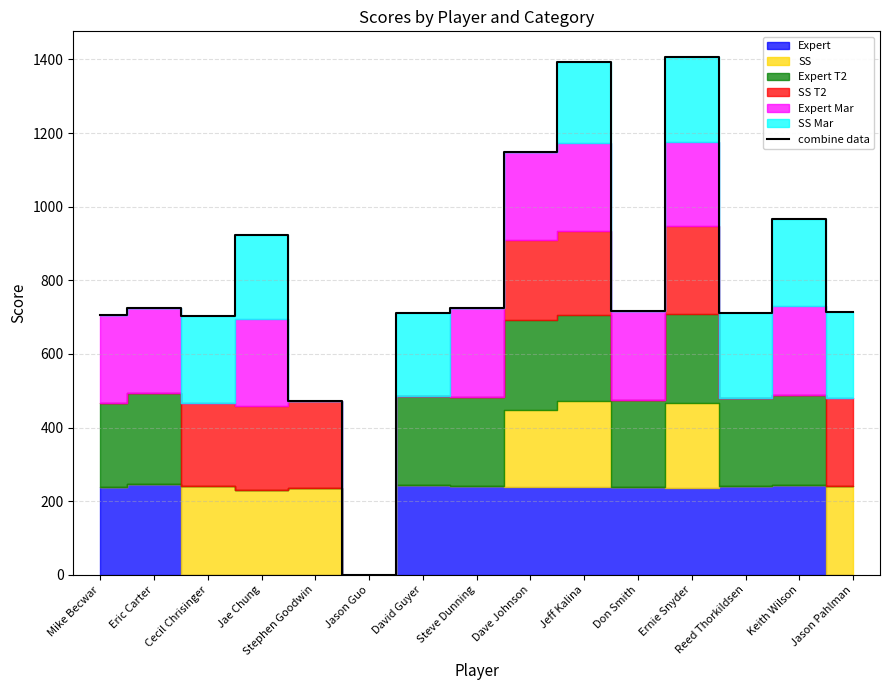

How many positive values are there?

14